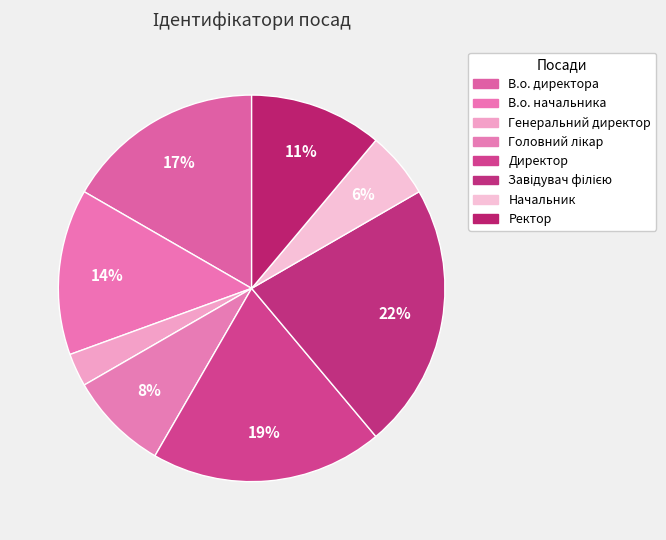

Combined, do Начальник and Директор account for over 50%?

No